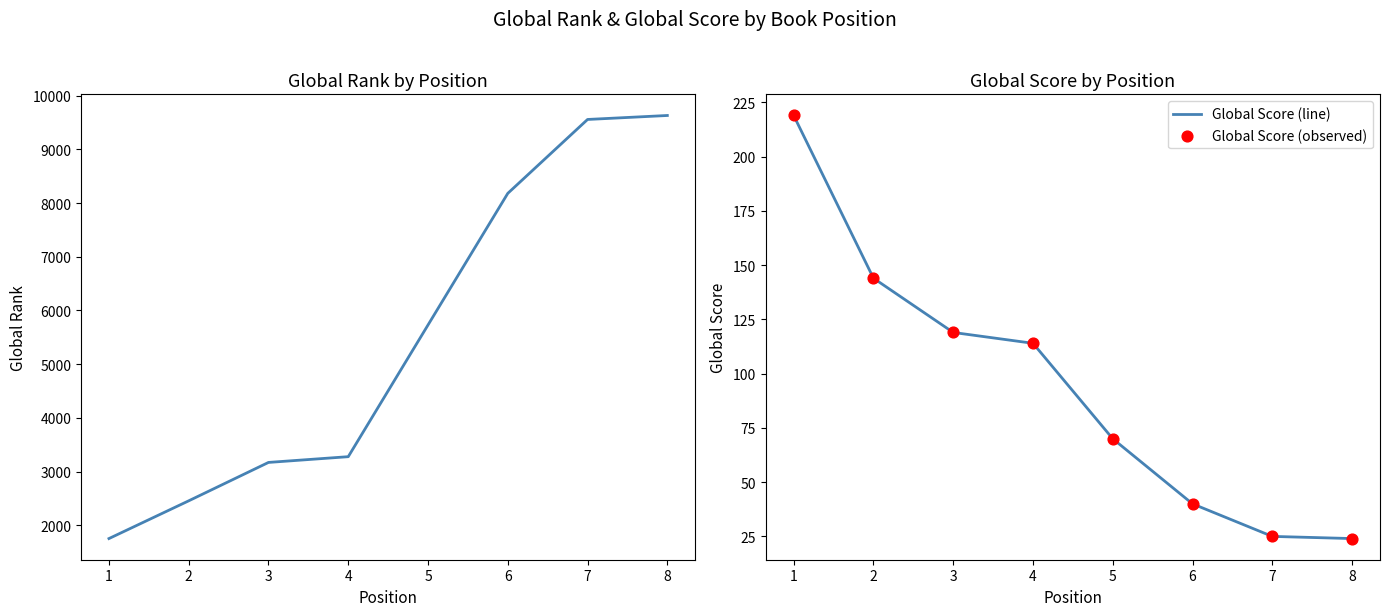

The Global Score (line) series shows 14 at 8. True or false?

False